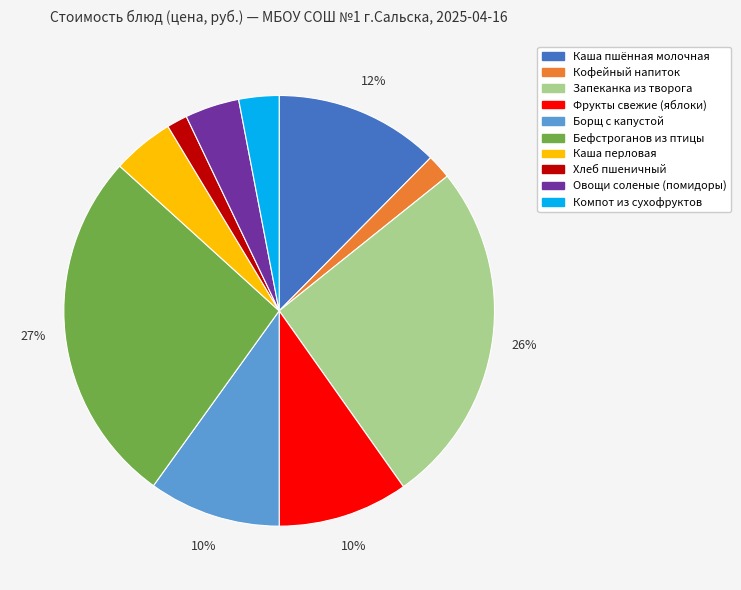

Between Запеканка из творога and Бефстроганов из птицы, which is larger?

Бефстроганов из птицы